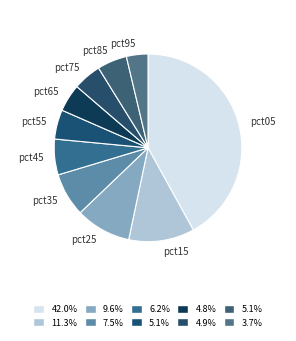

Which slice is the largest?

pct05